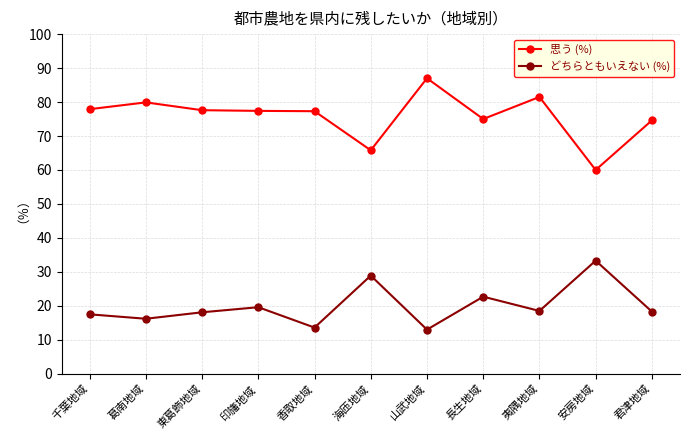

Is the value of 思う (%) at 長生地域 greater than the value of どちらともいえない (%) at 葛南地域?

Yes